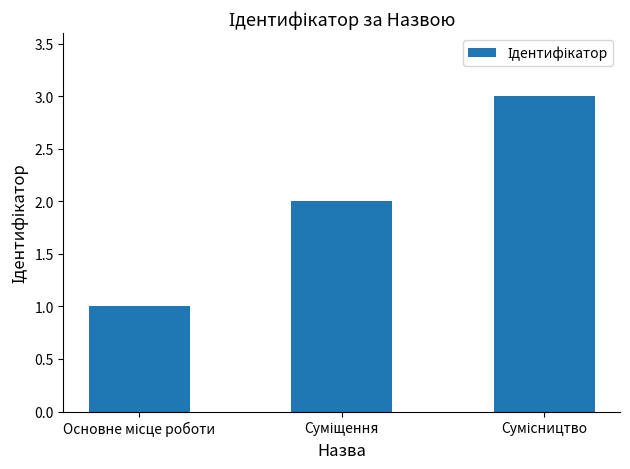

What is the greatest value displayed?

3